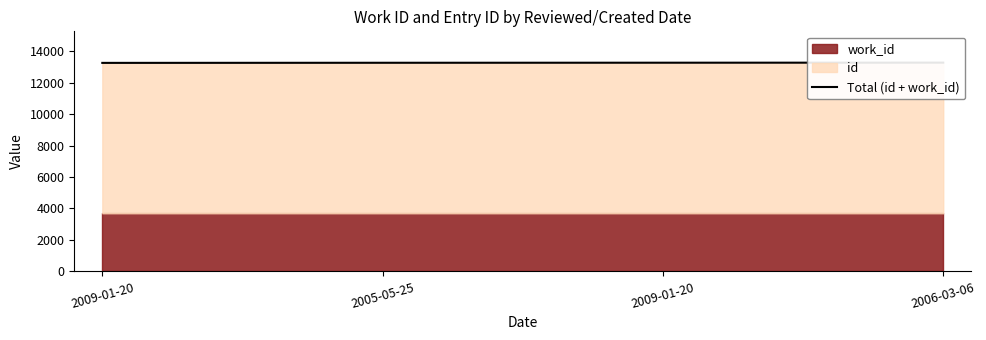

The value at 2009-01-20 is 13256. True or false?

True